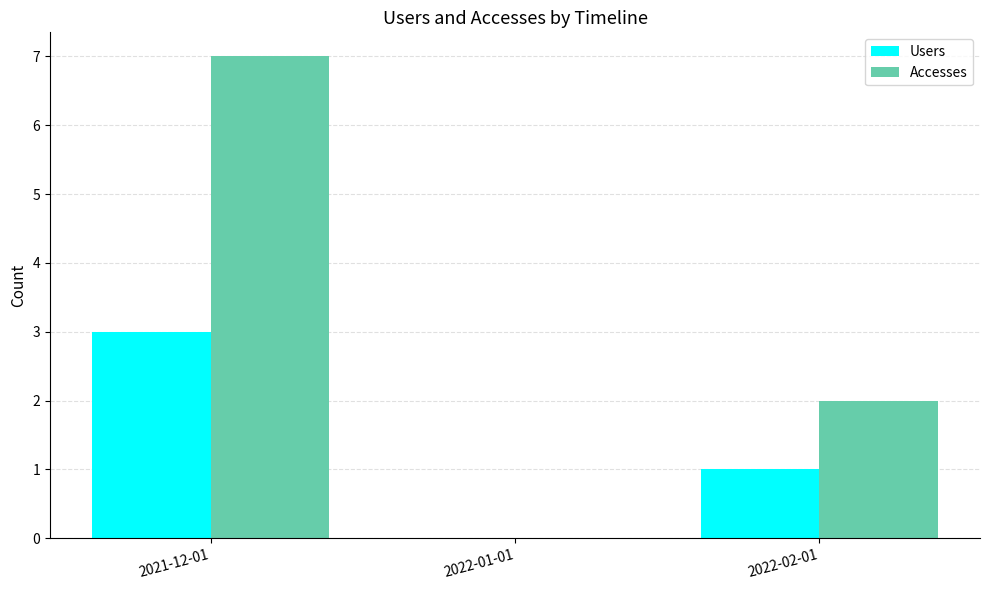

Does the chart contain stacked bars?

No